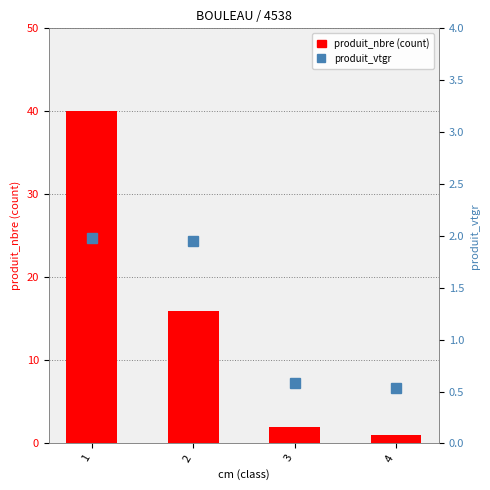

What is the average value of the produit_nbre series?

14.8